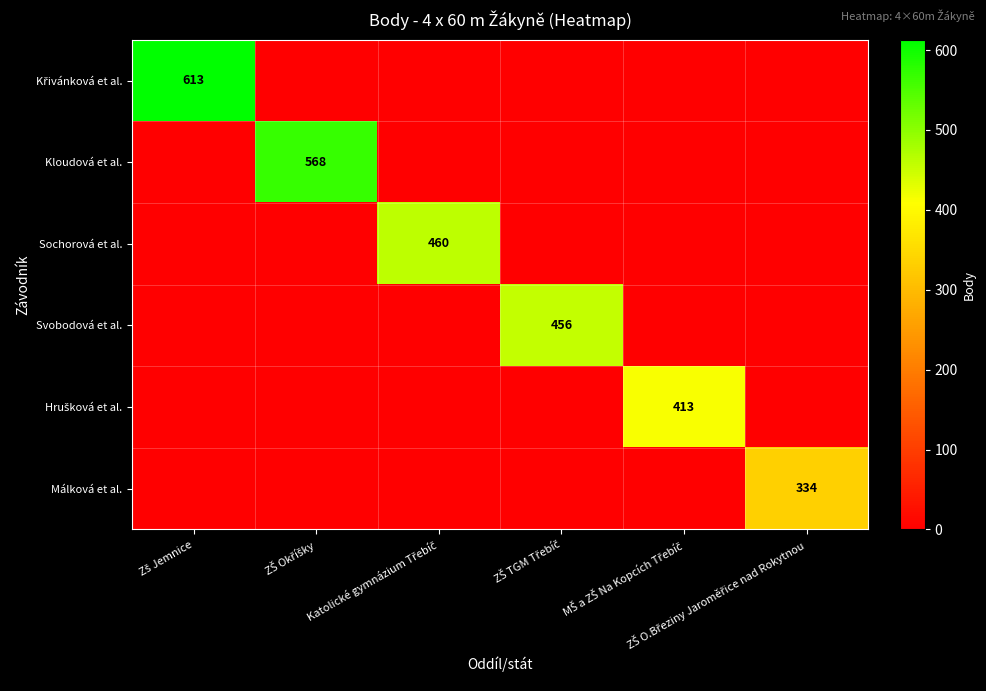

True or false: Kloudová et al. has a value of 343 at MŠ a ZŠ Na Kopcích Třebíč.

False